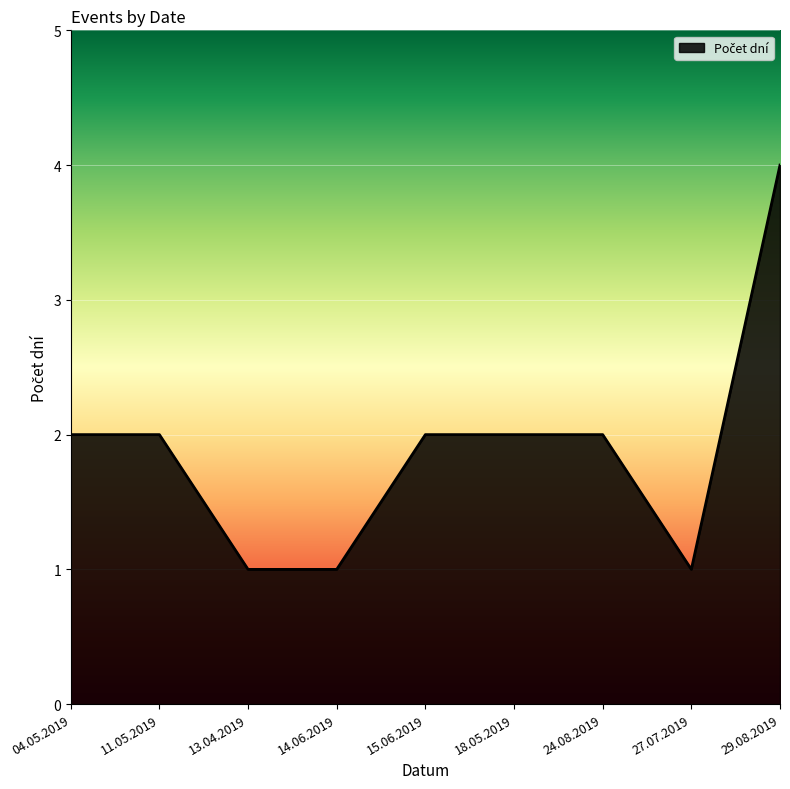

At which category does the chart reach its peak across all series?

29.08.2019